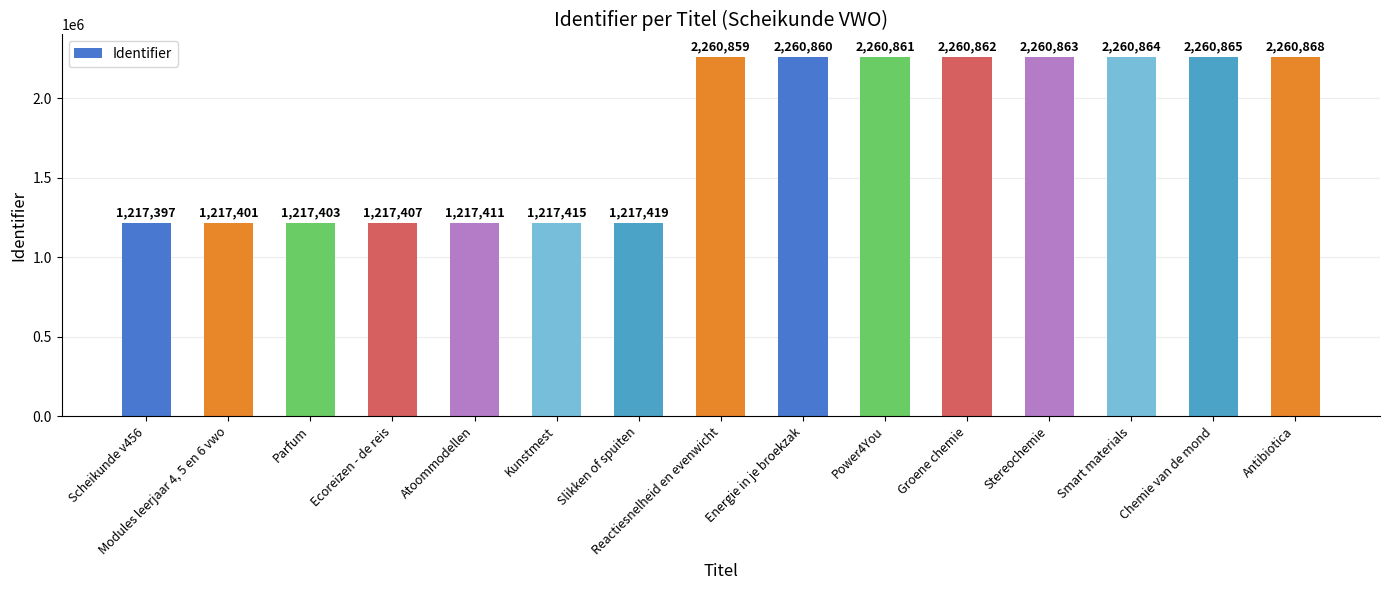

List the labels in order of value, largest first.

Antibiotica, Chemie van de mond, Smart materials, Stereochemie, Groene chemie, Power4You, Energie in je broekzak, Reactiesnelheid en evenwicht, Slikken of spuiten, Kunstmest, Atoommodellen, Ecoreizen - de reis, Parfum, Modules leerjaar 4, 5 en 6 vwo, Scheikunde v456